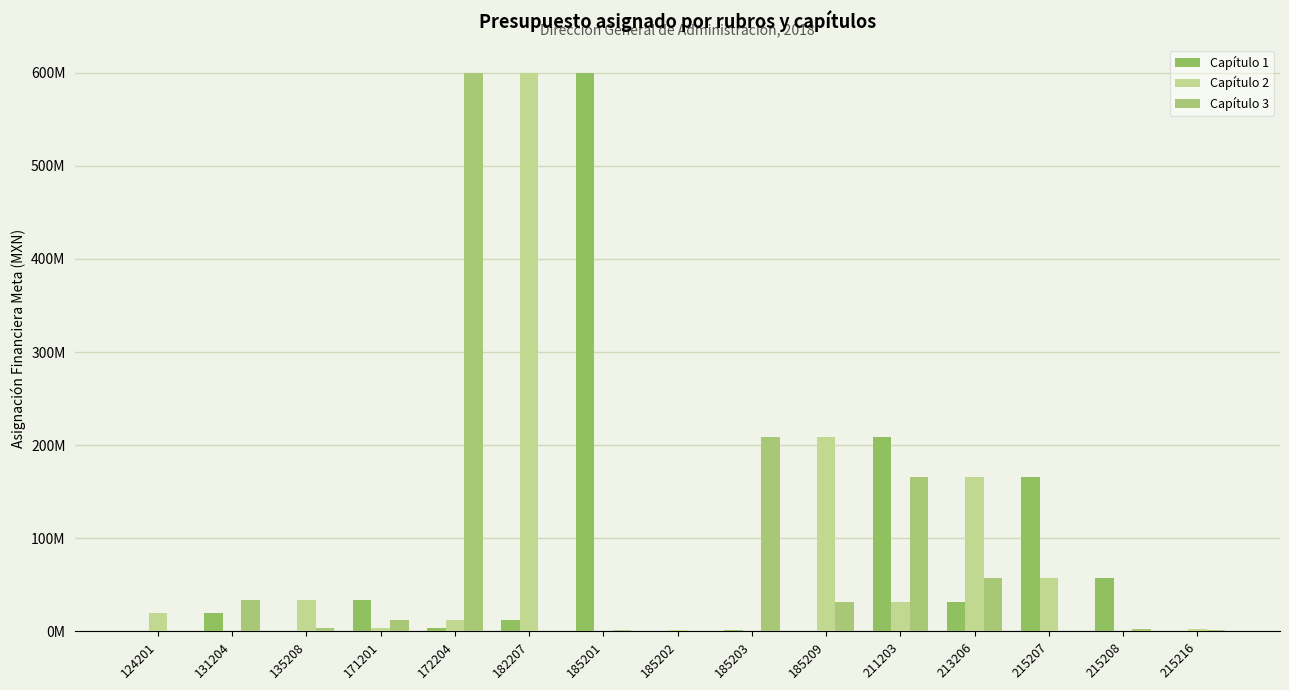

What is the sum of the Capítulo 2 values at 211203 and 215208?

31924729